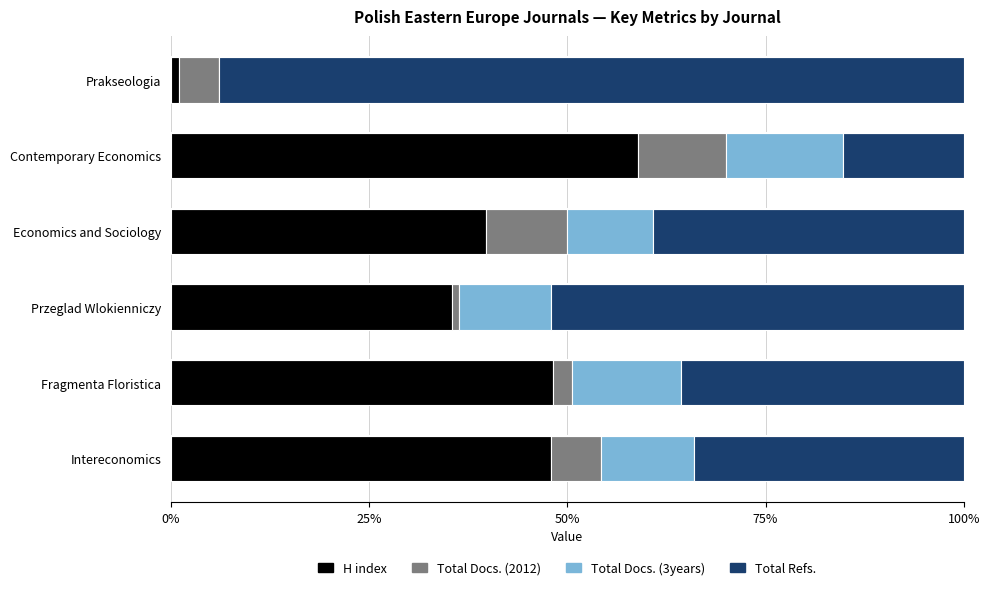

What is the sum of all H index values?

231.3